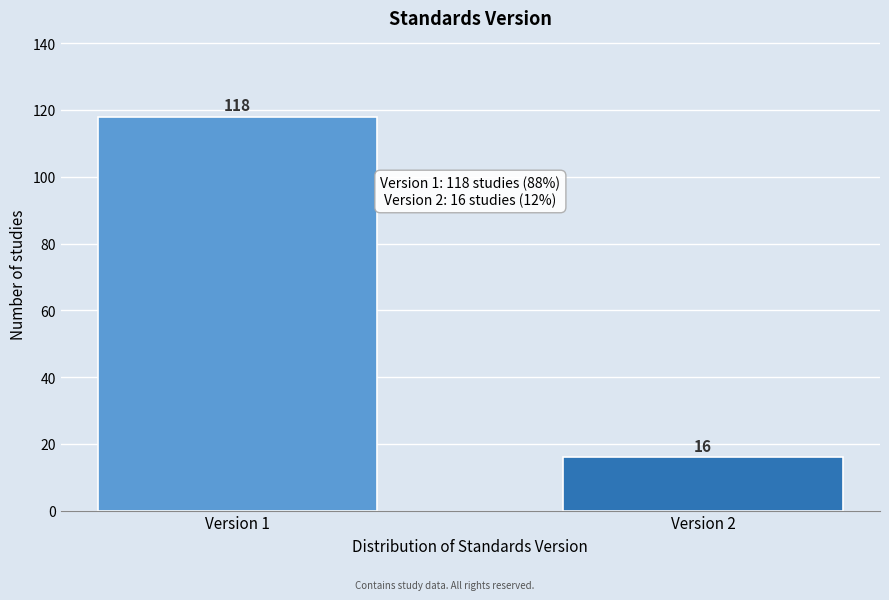

Reading right to left, transcribe all the data shown in this chart.

16	118